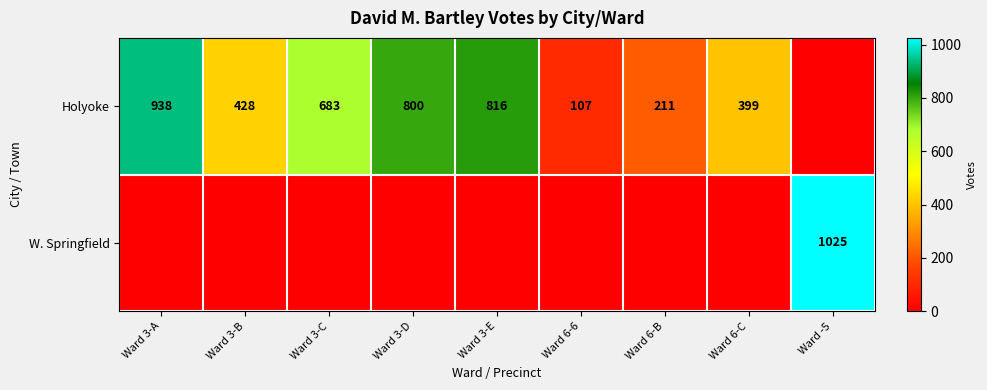

At how many categories does at least one series exceed 483?

5